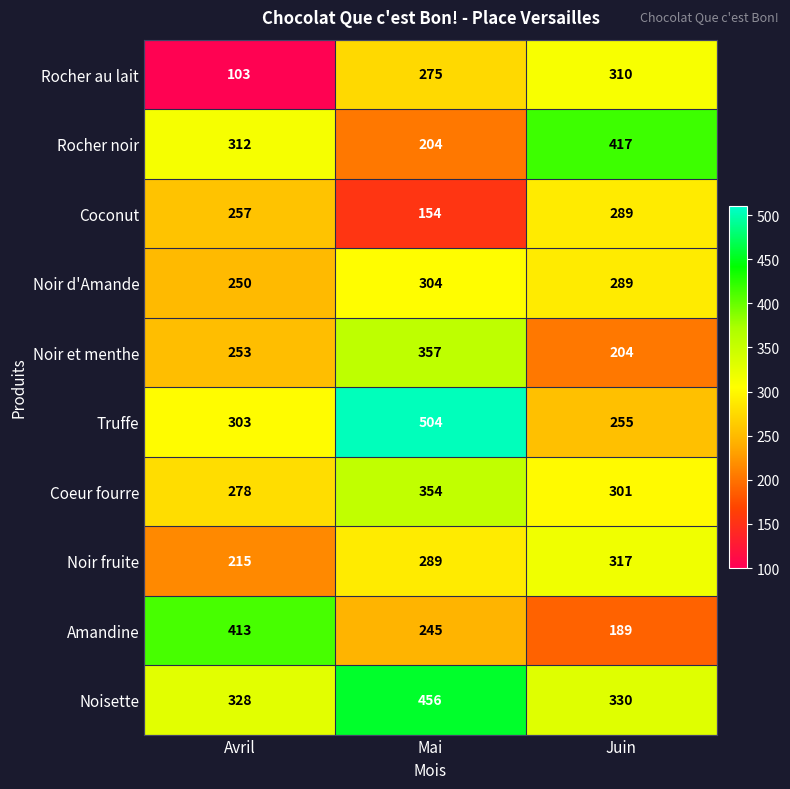

Which label corresponds to the largest value in the chart?

Mai